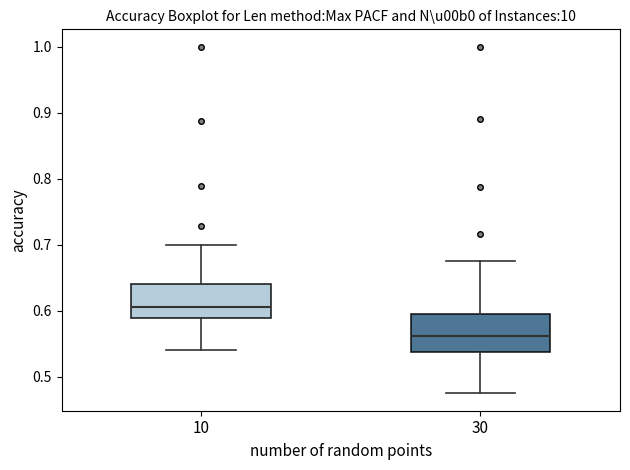

Reading left to right, read every box against the y-axis: the position of its median line, the range the box covers, and the ends of its whiskers. The values are not printed on the chart, so give them approximately, as read against the axis.

10: median 0.61, box 0.59 to 0.64, whiskers 0.54 to 0.70
30: median 0.56, box 0.54 to 0.60, whiskers 0.48 to 0.68